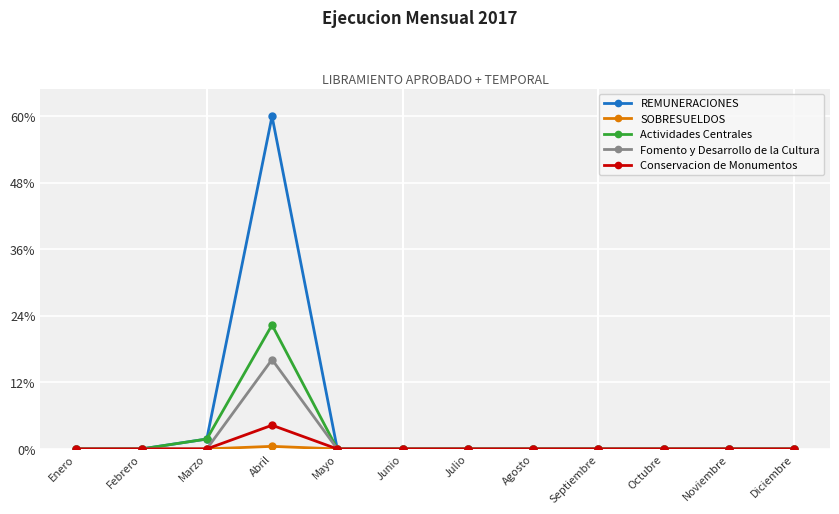

In Actividades Centrales, how many points are higher than both neighbors (excluding endpoints)?

1